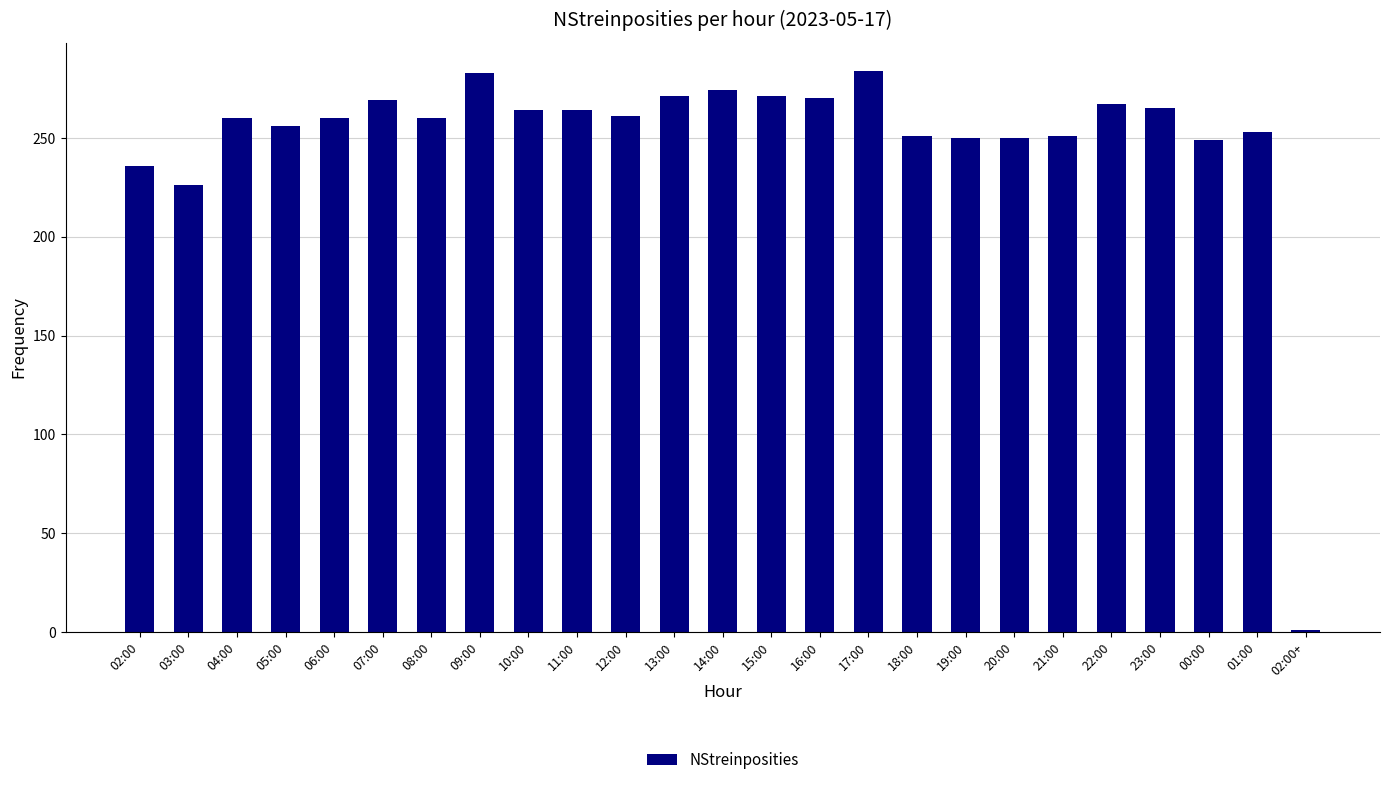

Where is the data nearest to the value 142?

03:00